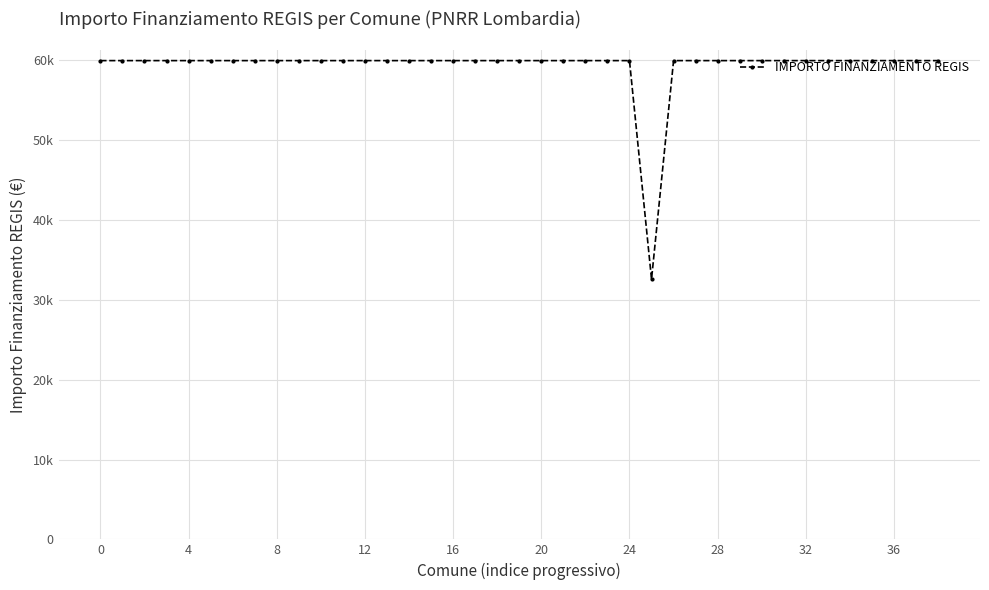

What is the value of the 36th point from the left?

59966